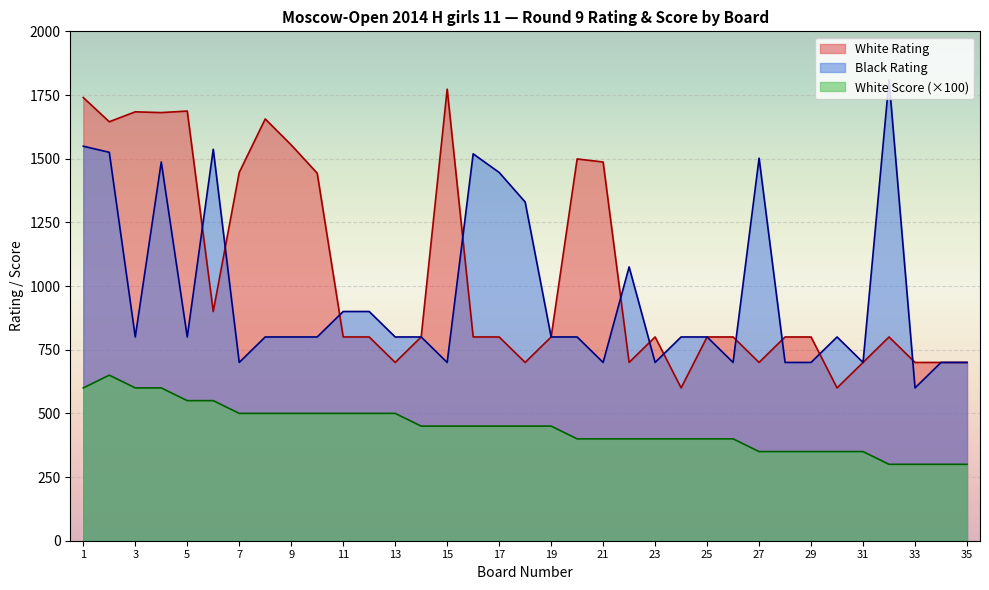

What is the approximate value of White Score at 23, to the nearest 10?

400